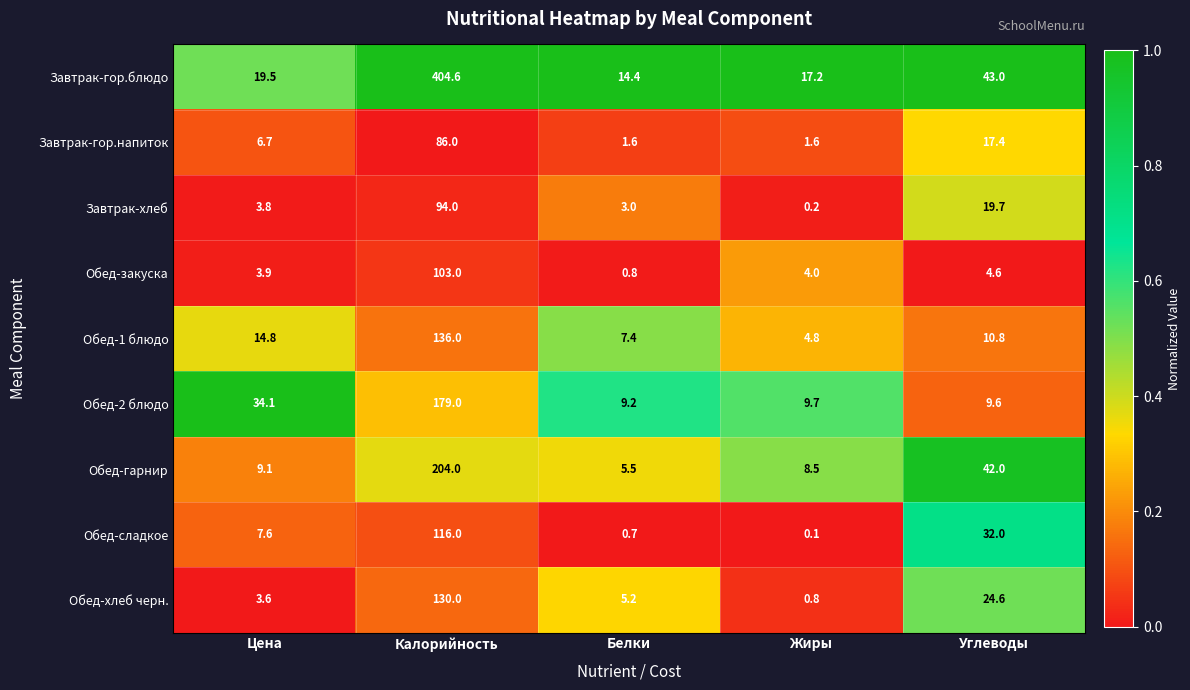

At which label is Завтрак-хлеб closest to 47?

Углеводы